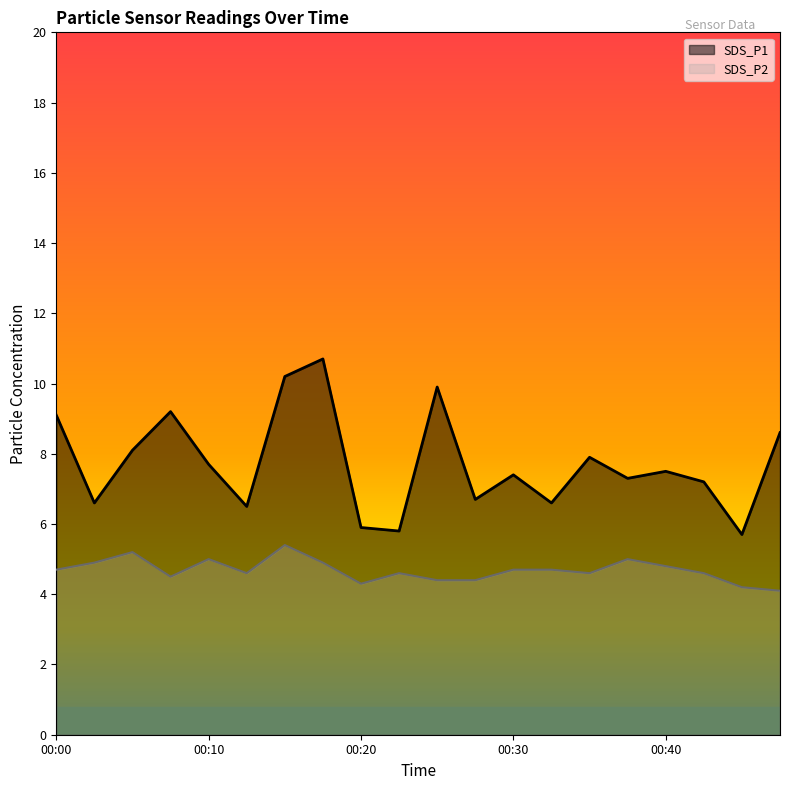

What is the highest value of the SDS_P2 series?

5.4